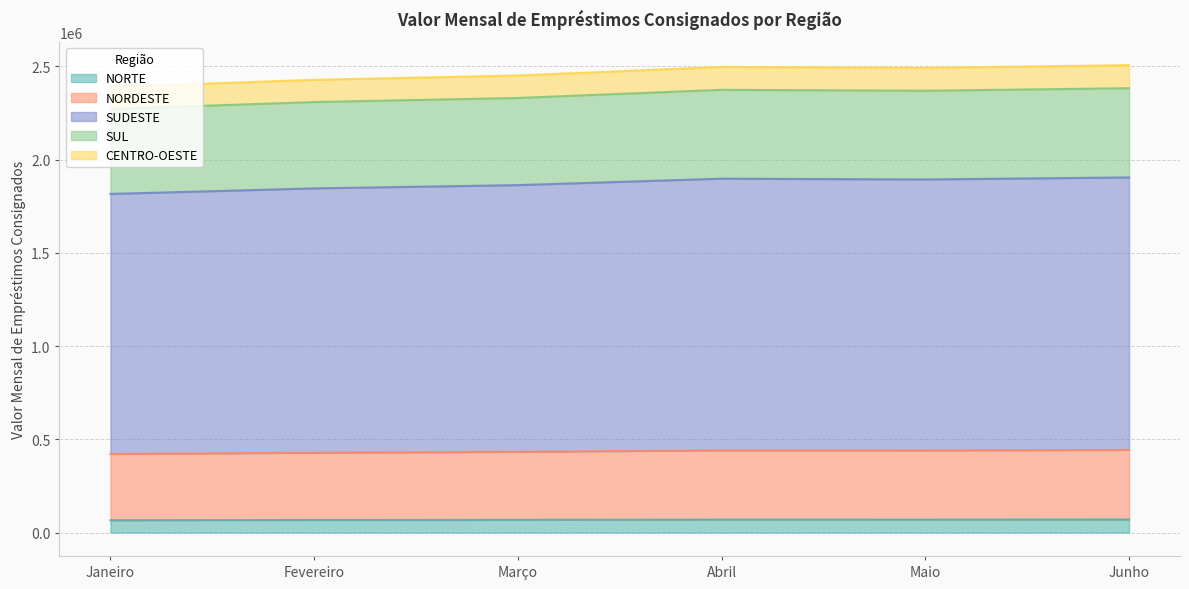

What is the difference between the SUDESTE values at Janeiro and Março?

47332